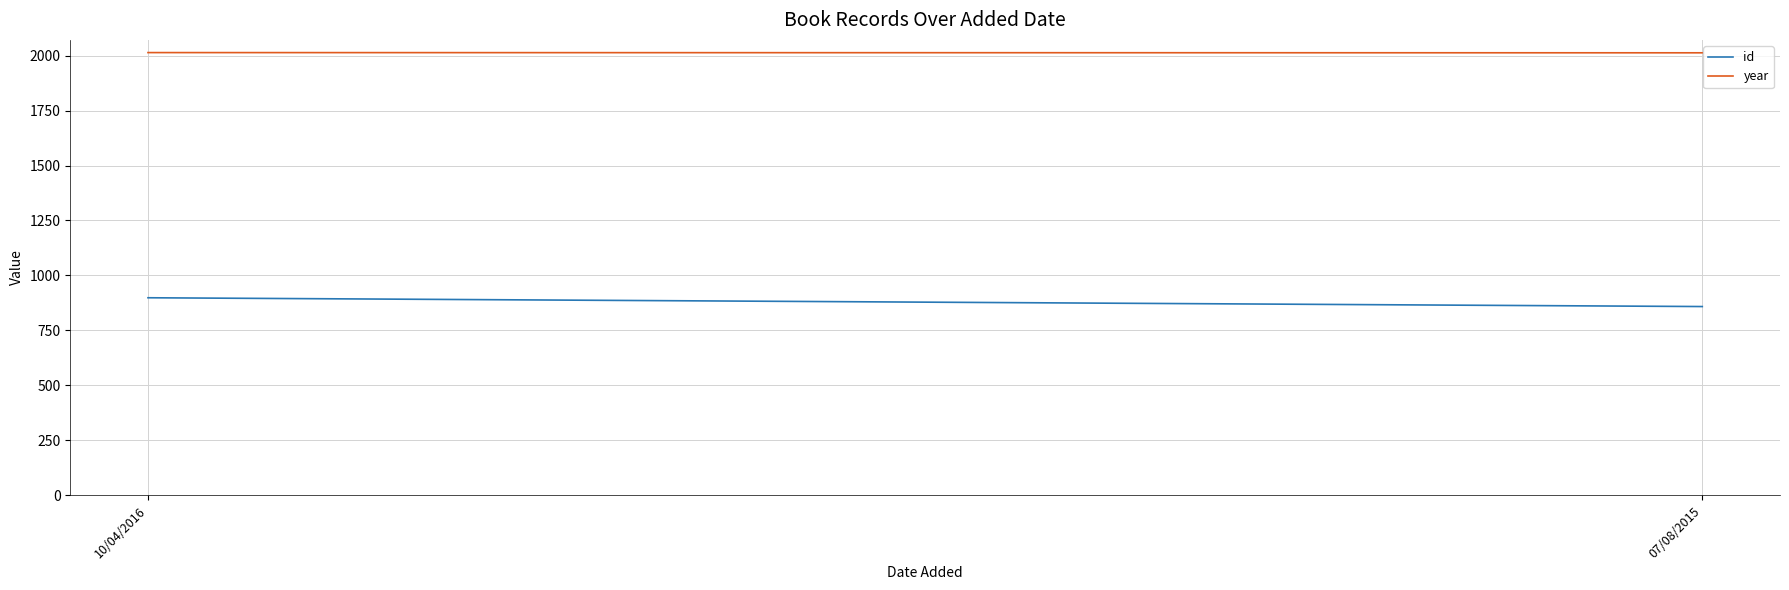

Rank the categories by id value from highest to lowest.

10/04/2016, 07/08/2015